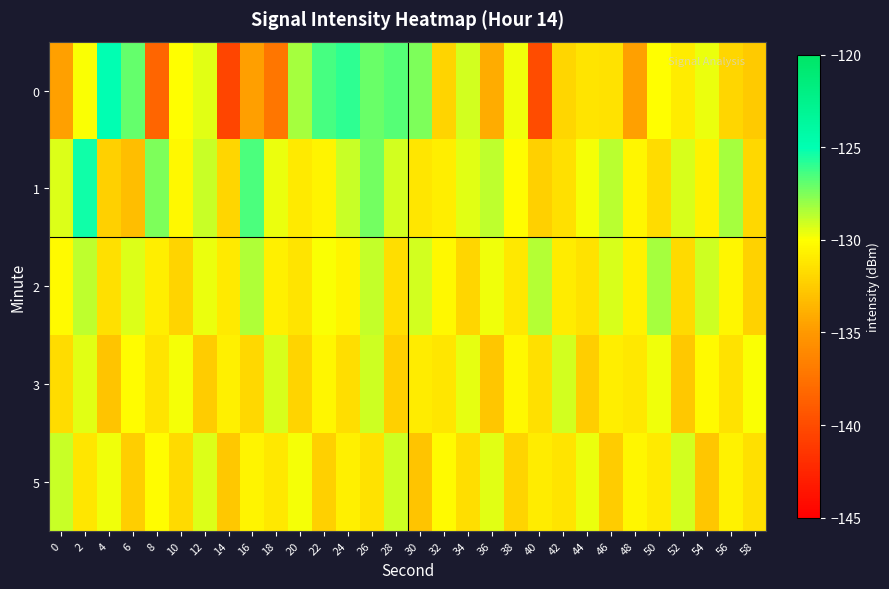

Reading right to left, transcribe all the data shown in this chart.

0: 58=-132.6	56=-131.9	54=-129.6	52=-130.8	50=-130.0	48=-134.6	46=-131.4	44=-131.3	42=-132.0	40=-139.9	38=-129.7	36=-134.0	34=-129.1	32=-132.1	30=-127.5	28=-126.7	26=-127.1	24=-125.9	22=-126.4	20=-128.3	18=-137.2	16=-134.6	14=-140.5	12=-129.4	10=-130.0	8=-138.3	6=-127.0	4=-125.0	2=-129.9	0=-134.6
1: 58=-131.9	56=-128.3	54=-130.6	52=-129.2	50=-131.7	48=-130.4	46=-128.6	44=-129.8	42=-131.5	40=-132.3	38=-130.1	36=-128.7	34=-129.4	32=-130.8	30=-131.2	28=-129.1	26=-127.3	24=-128.9	22=-130.5	20=-131.0	18=-129.6	16=-126.5	14=-132.0	12=-129.0	10=-130.3	8=-127.5	6=-133.2	4=-132.3	2=-125.3	0=-129.3
2: 58=-132.2	56=-130.4	54=-129.0	52=-131.8	50=-128.3	48=-130.6	46=-129.2	44=-131.4	42=-130.9	40=-128.5	38=-131.1	36=-129.7	34=-132.0	32=-130.3	30=-129.1	28=-131.6	26=-128.8	24=-130.5	22=-129.9	20=-131.3	18=-130.7	16=-128.4	14=-131.0	12=-129.6	10=-132.1	8=-130.8	6=-129.3	4=-131.5	2=-128.7	0=-130.2
3: 58=-129.9	56=-131.4	54=-130.2	52=-132.6	50=-129.7	48=-131.1	46=-130.8	44=-132.4	42=-129.1	40=-131.5	38=-130.3	36=-132.7	34=-129.5	32=-131.2	30=-130.9	28=-132.3	26=-129.0	24=-131.6	22=-130.4	20=-132.1	18=-129.2	16=-131.9	14=-130.7	12=-132.5	10=-129.8	8=-131.3	6=-130.1	4=-132.8	2=-129.4	0=-131.7
5: 58=-131.5	56=-130.6	54=-132.7	52=-129.1	50=-131.0	48=-130.4	46=-132.5	44=-129.6	42=-131.3	40=-130.9	38=-132.1	36=-129.4	34=-131.6	32=-130.2	30=-132.8	28=-129.0	26=-131.4	24=-130.7	22=-132.3	20=-129.8	18=-131.1	16=-130.5	14=-132.6	12=-129.3	10=-131.8	8=-130.1	6=-132.4	4=-129.7	2=-131.2	0=-128.9